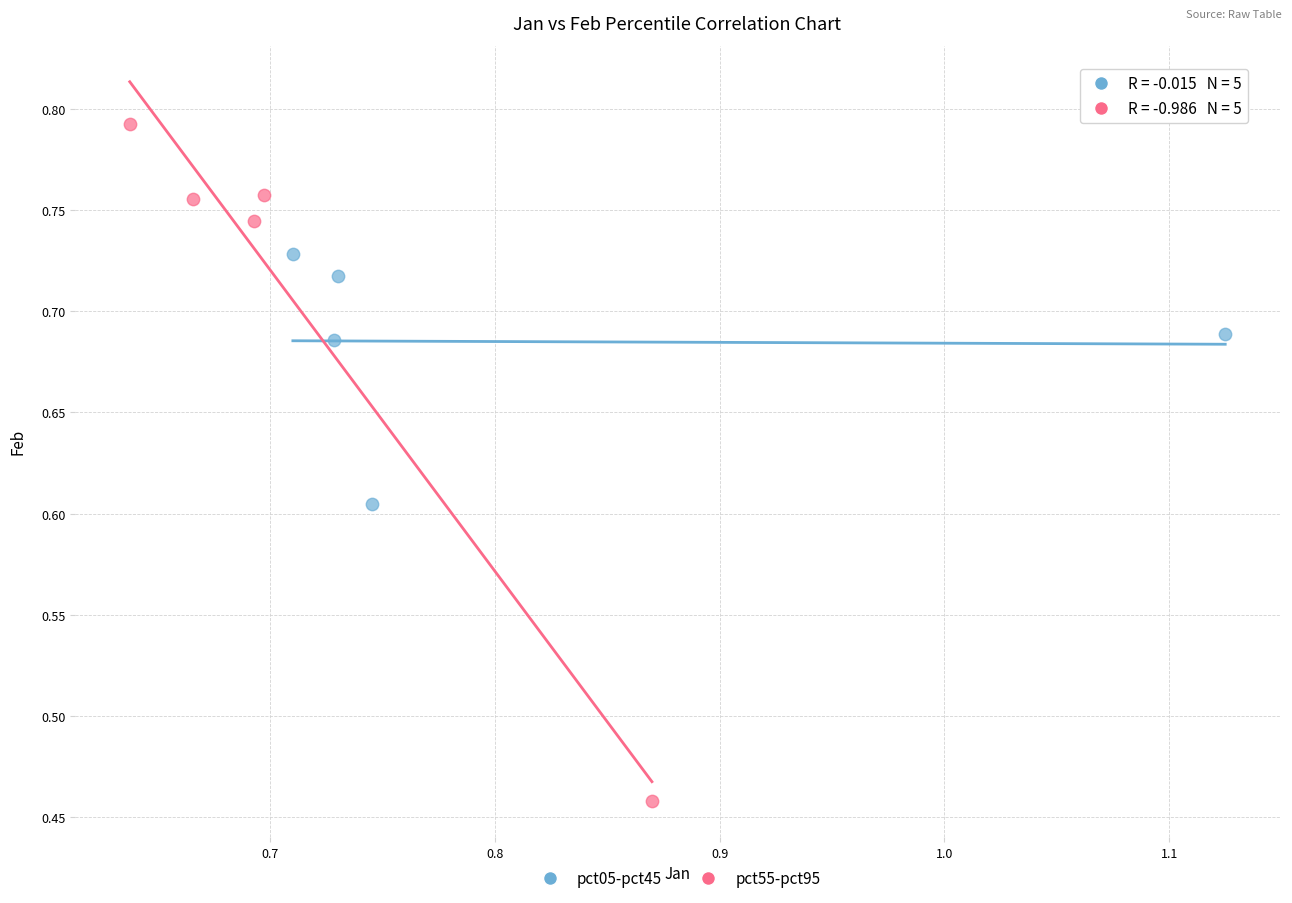

Which series reaches the minimum Y coordinate?

pct55-pct95